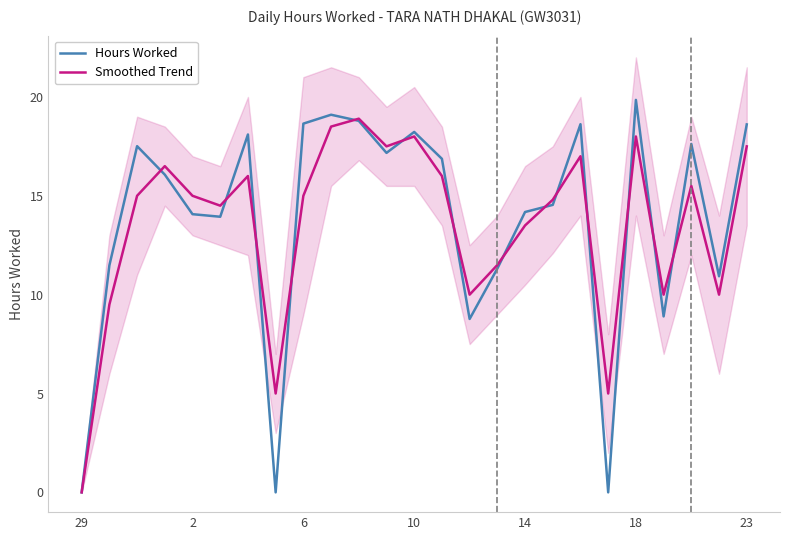

How many interior local peaks does the Hours Worked series have?

7